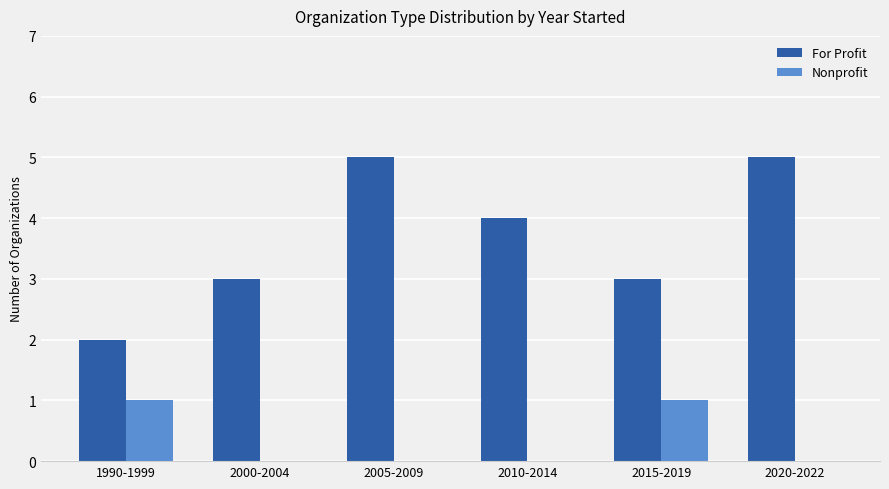

How many data points does each series have?

6